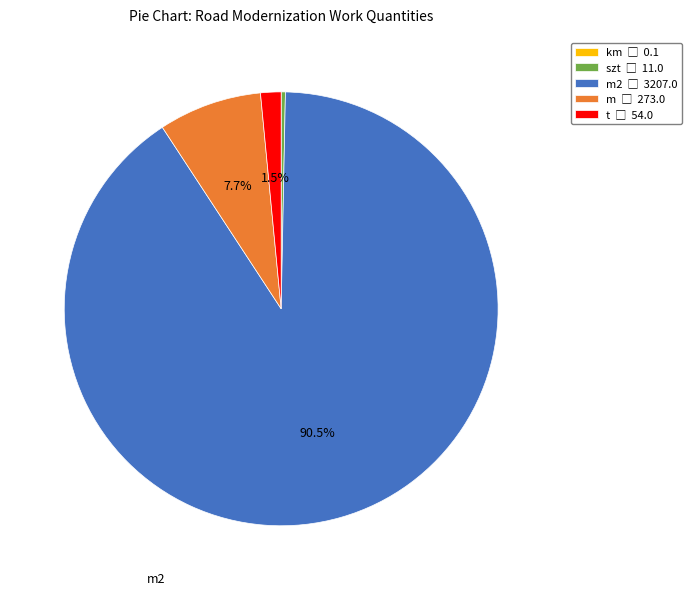

To the nearest percent, what is the average slice percentage?

20%